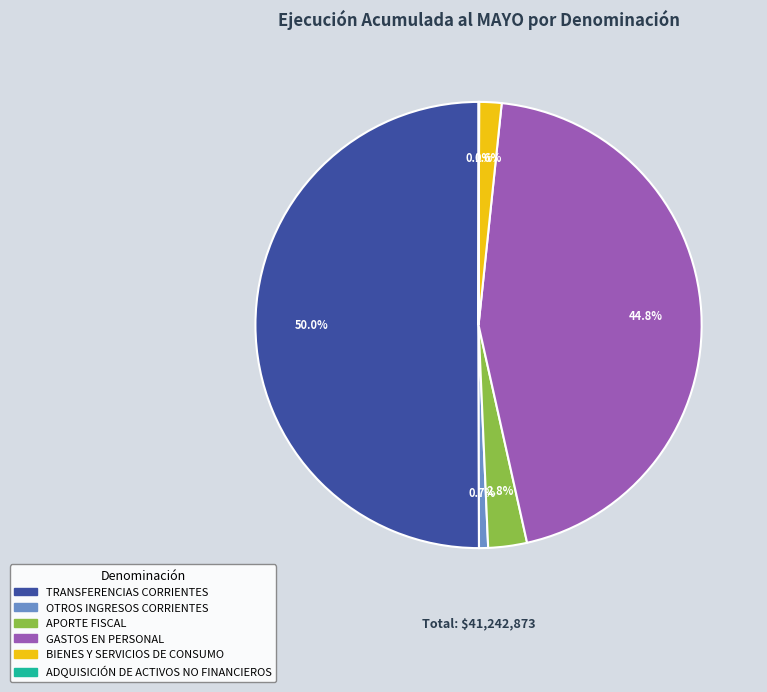

Which has a higher value, TRANSFERENCIAS CORRIENTES or GASTOS EN PERSONAL?

TRANSFERENCIAS CORRIENTES